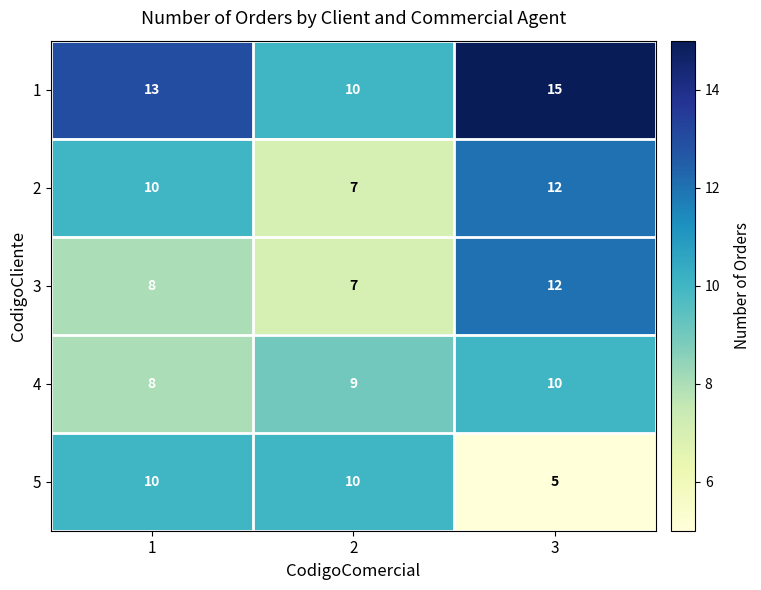

Which series has the largest total across all categories?

1